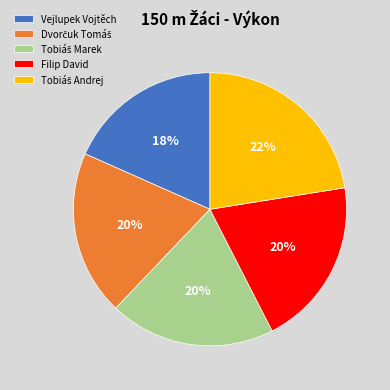

How many segments does this pie chart have?

5